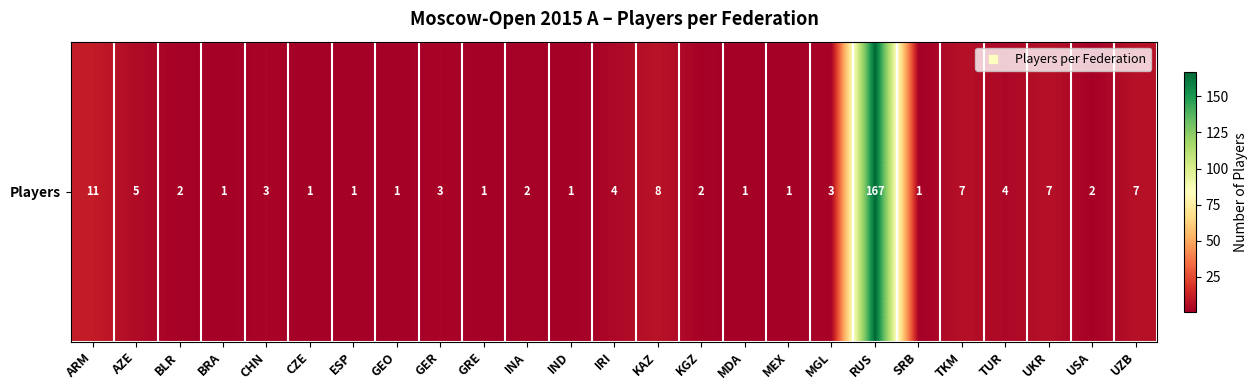

Where is the data nearest to the value 84?

ARM